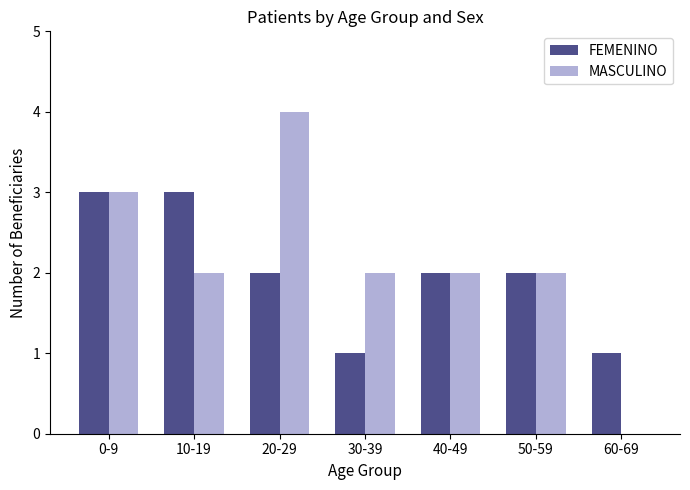

What is the total value across all series at 20-29?

6